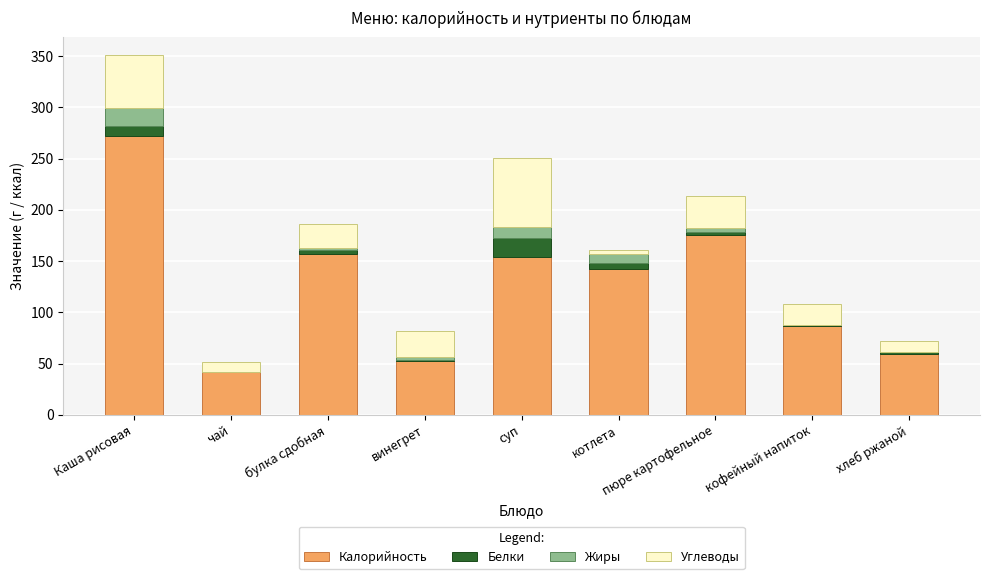

At which category is the sum across all series the highest?

Каша рисовая